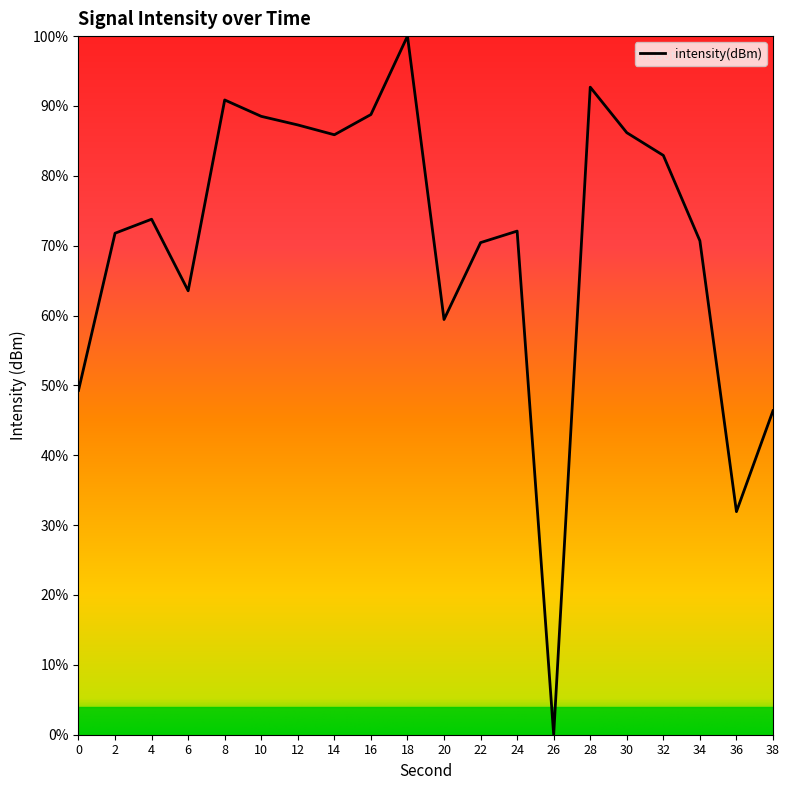

The chart shows a value of 41.8 at 2. True or false?

False